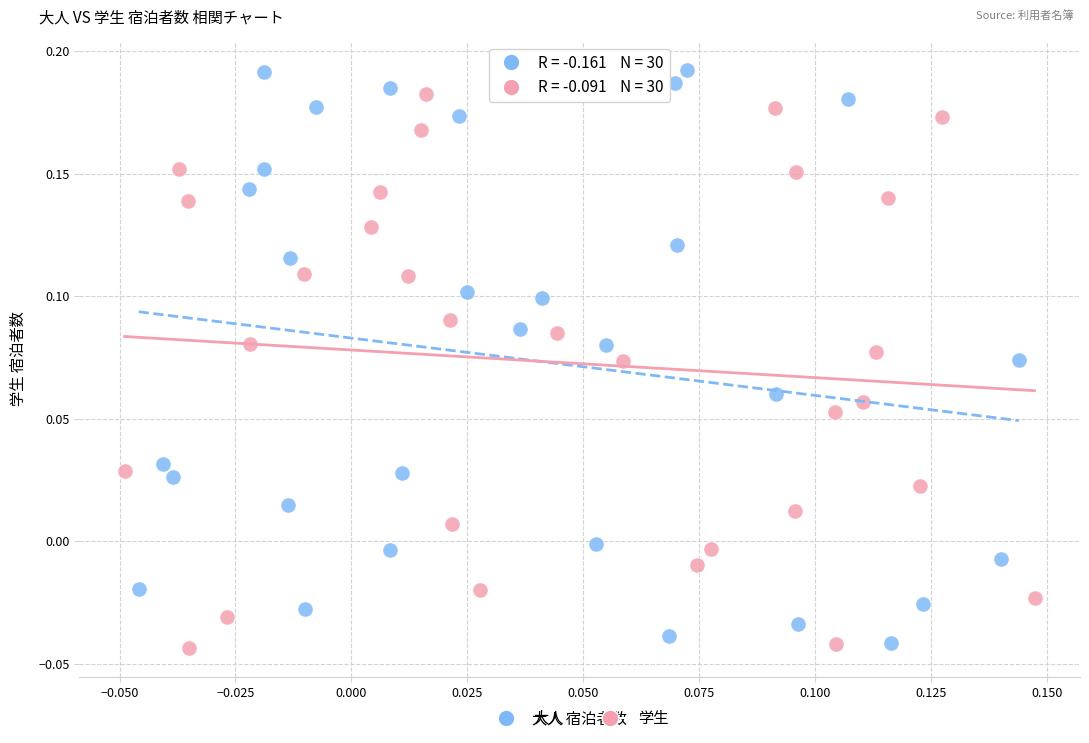

Which series has the largest Y range (max minus min)?

大人